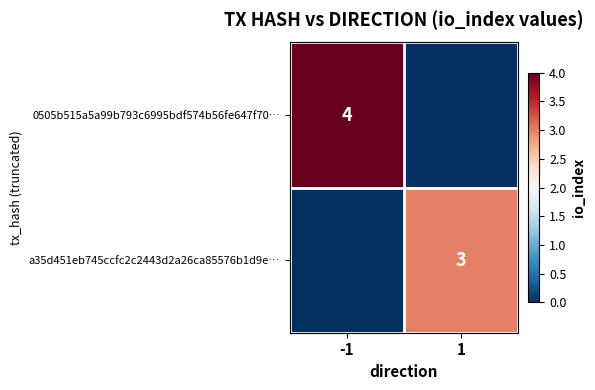

What is the total value across all series at -1?

4